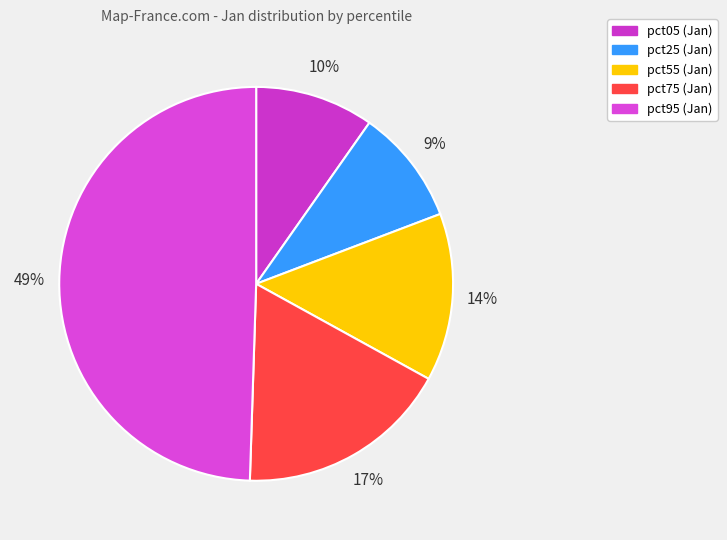

Count the number of slices in the pie.

5